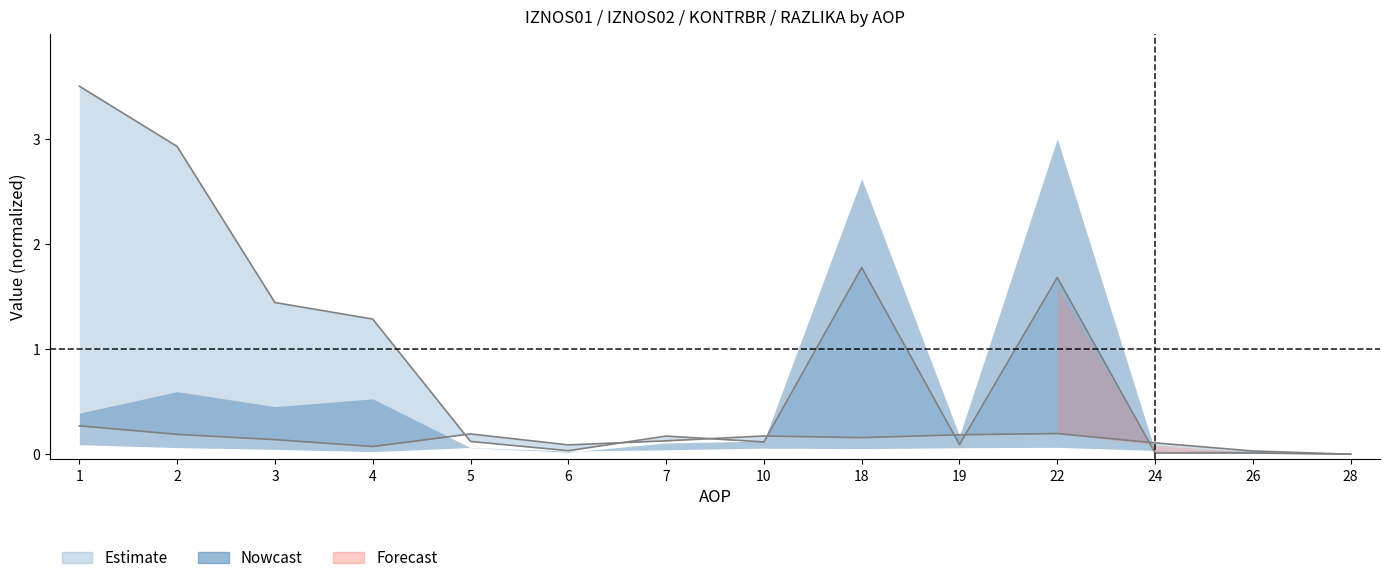

Count the number of categories in the chart.

14